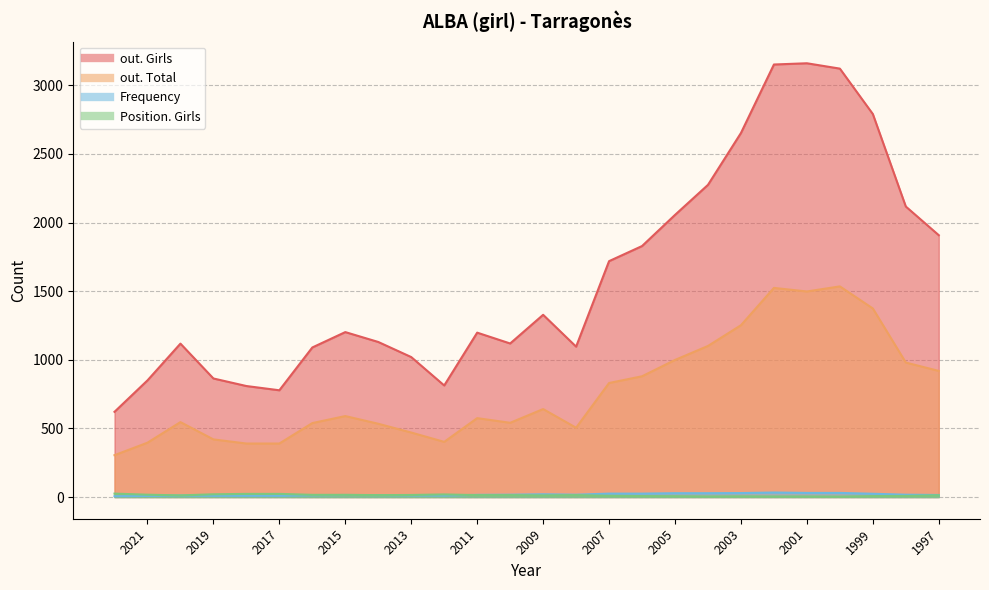

The Position. Girls series shows 13 at 2006. True or false?

False